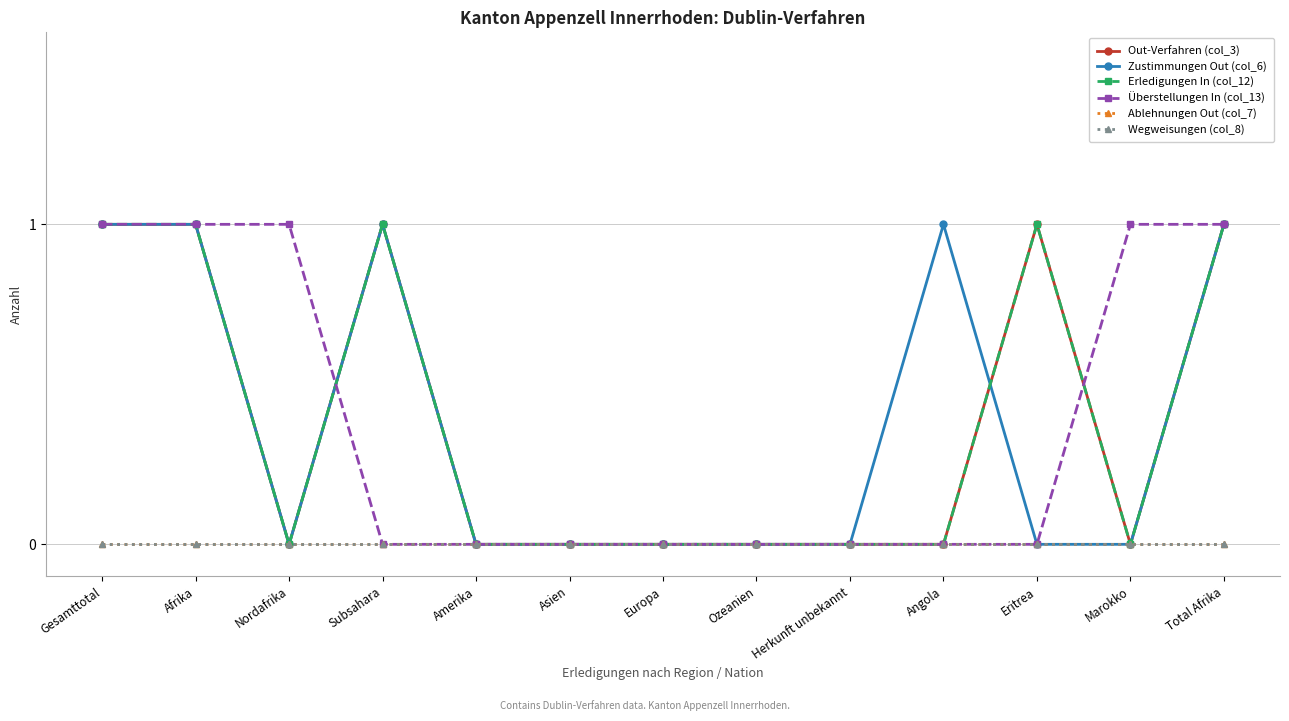

Which series has the largest total across all categories?

Out-Verfahren (col_3)